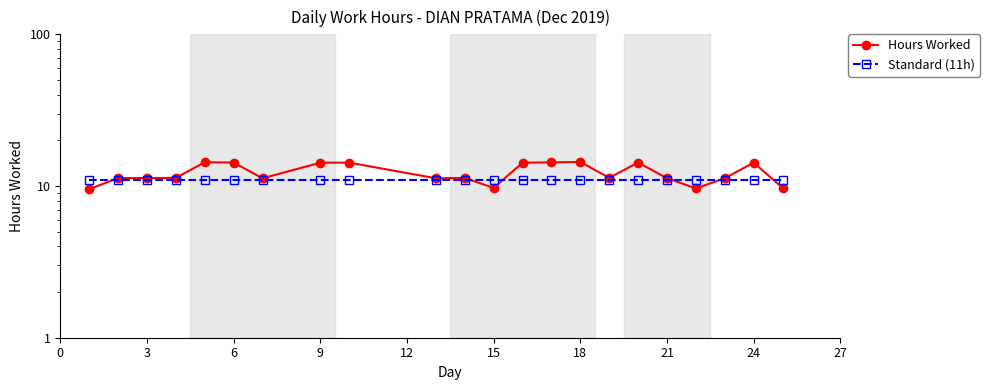

Reading left to right, what are all the values shown in this chart?

Hours Worked: 9.5	11.3	11.3	11.3	14.3	14.3	11.2	14.2	14.3	11.2	11.3	9.7	14.2	14.3	14.4	11.3	14.3	11.3	9.7	11.3	14.3	9.7
Standard (11h): 11.0	11.0	11.0	11.0	11.0	11.0	11.0	11.0	11.0	11.0	11.0	11.0	11.0	11.0	11.0	11.0	11.0	11.0	11.0	11.0	11.0	11.0